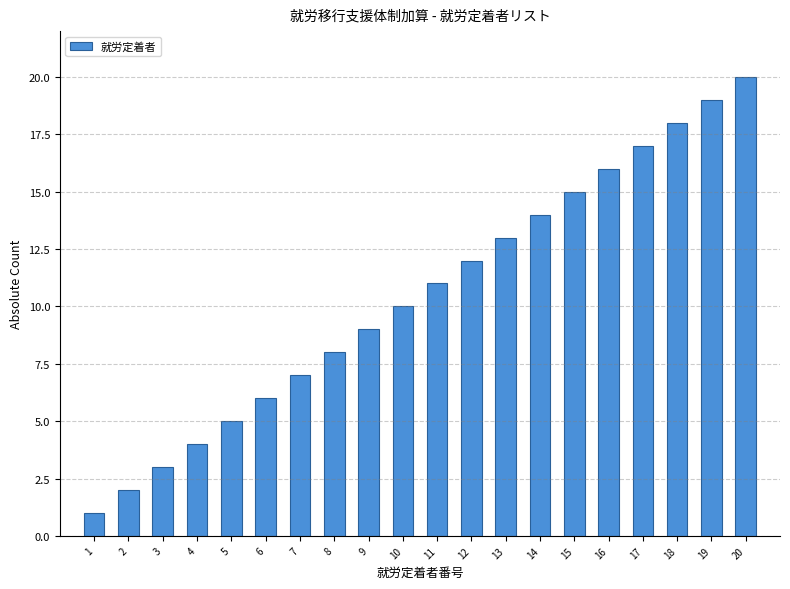

List the labels in order of value, largest first.

20, 19, 18, 17, 16, 15, 14, 13, 12, 11, 10, 9, 8, 7, 6, 5, 4, 3, 2, 1